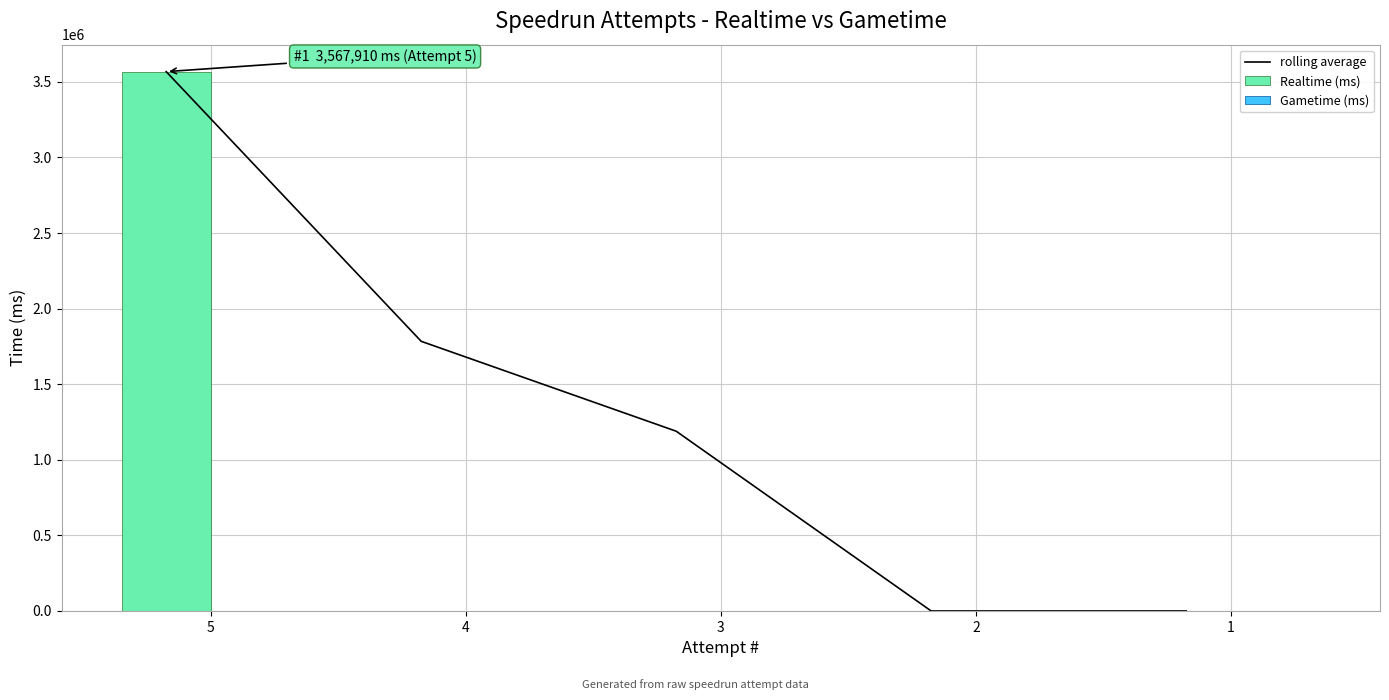

Which series changed the most between 3 and 2?

rolling average